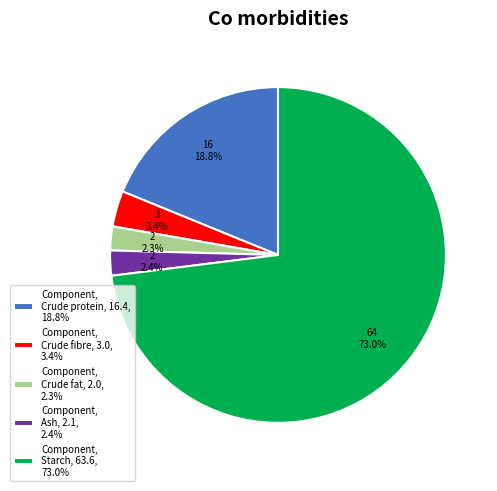

What is the largest slice in the pie chart?

Component, Starch, 63.6, 73.0%